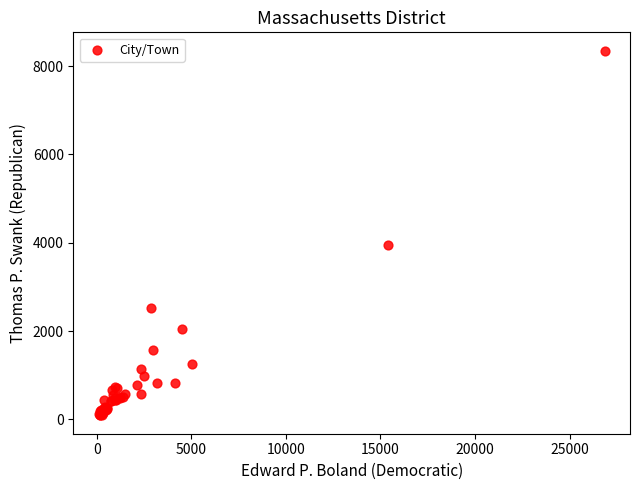

What Y value in the scatter plot is closest to 4220?

3938